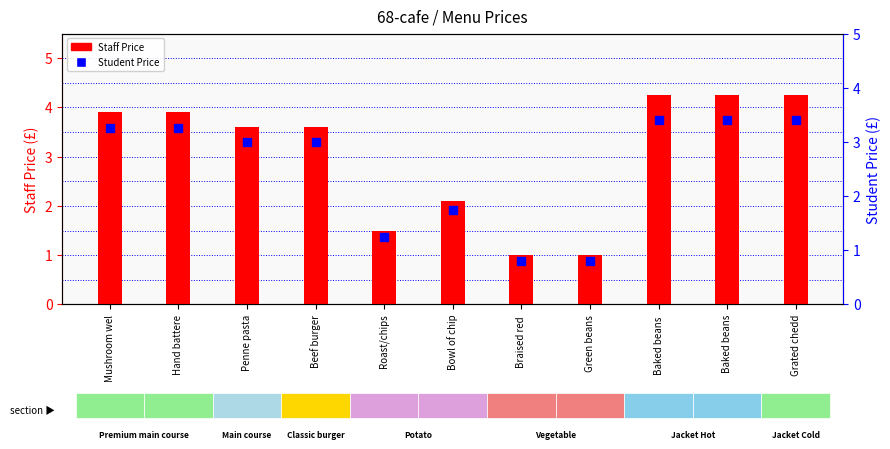

Rank the series by their average value, from lowest to highest.

Student Price, Staff Price